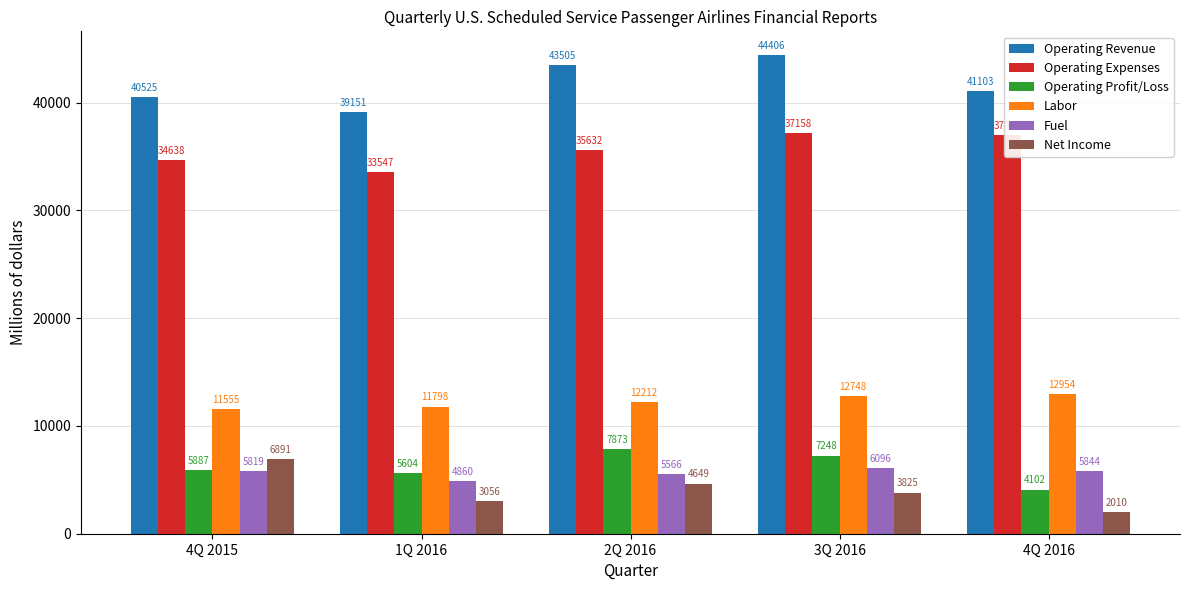

Is the value of Fuel at 4Q 2015 greater than the value of Labor at 4Q 2015?

No